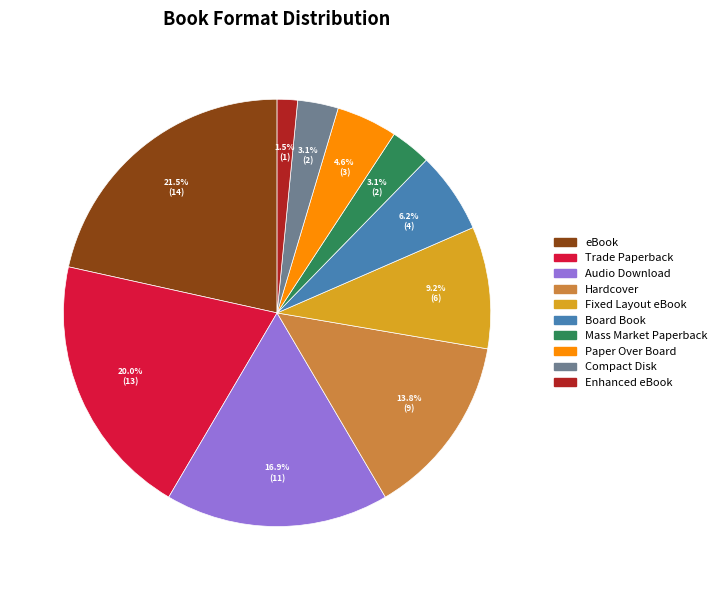

Is there a majority slice in this chart?

No